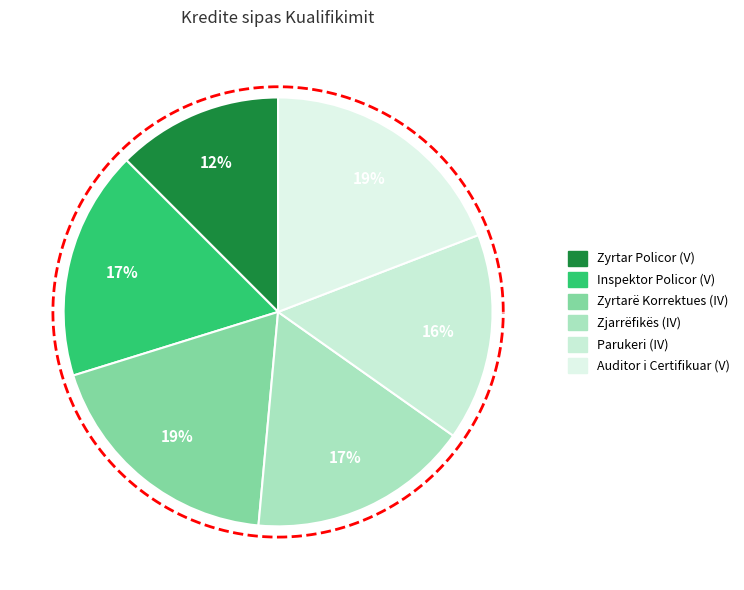

The Auditor i Certifikuar (V) slice represents 19% of the pie. True or false?

True